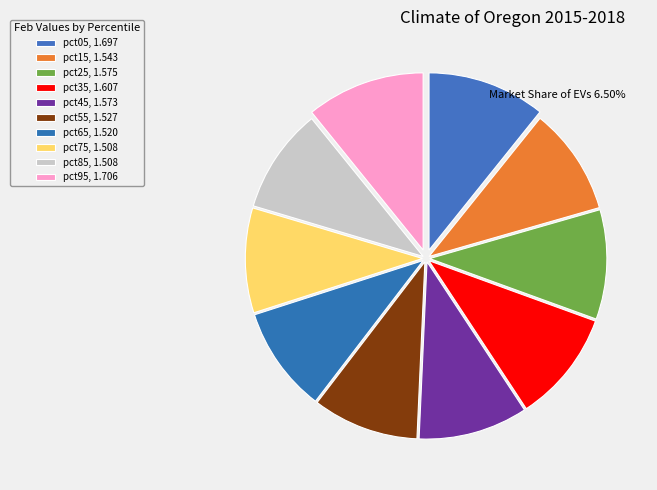

To the nearest percent, what percentage of the pie is pct65?

10%